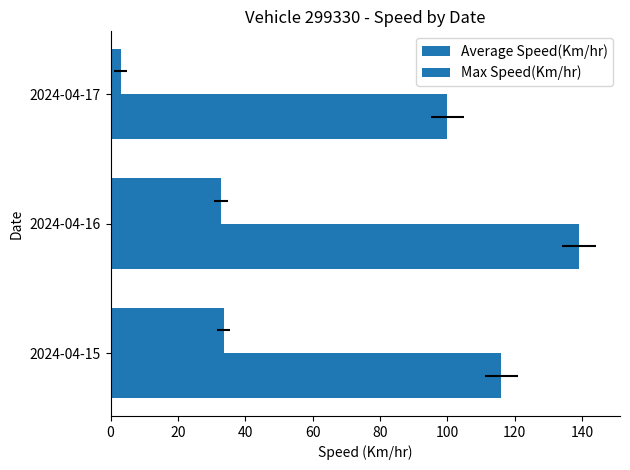

What are all the series names shown in the legend?

Average Speed(Km/hr), Max Speed(Km/hr)